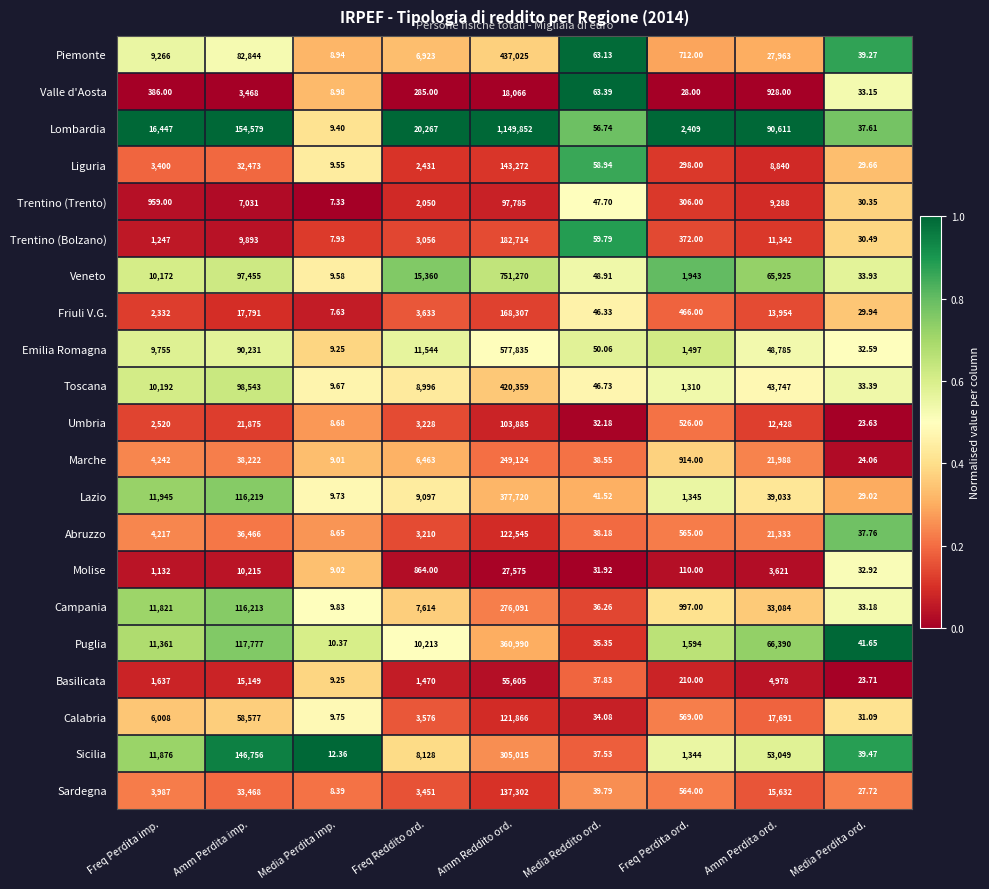

At which label does Liguria reach its minimum?

Media Perdita imp.